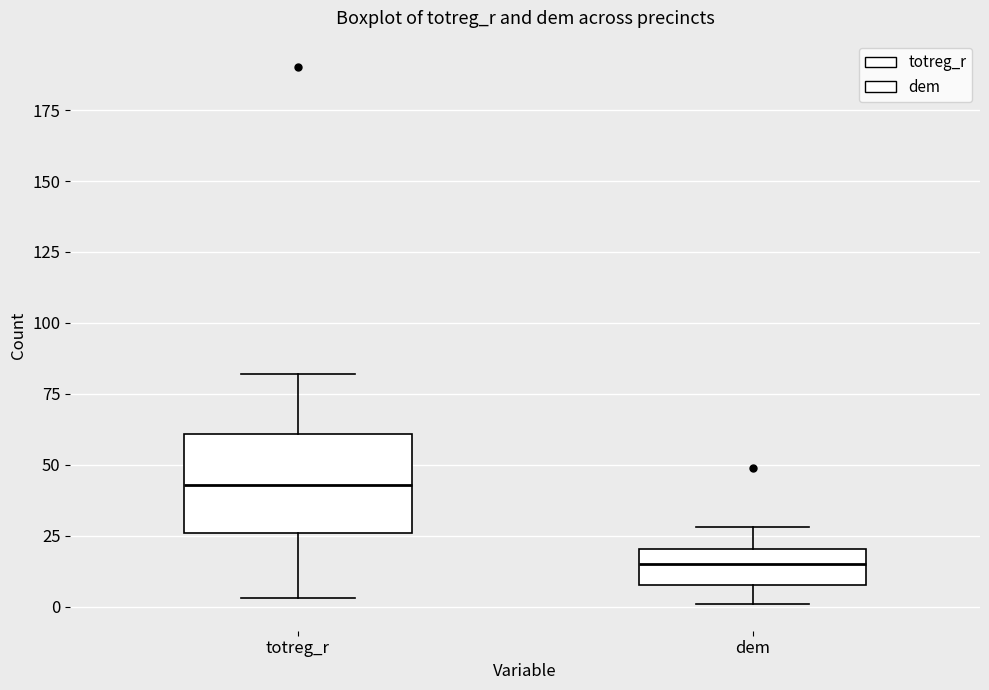

Which box has the lowest median line?

dem